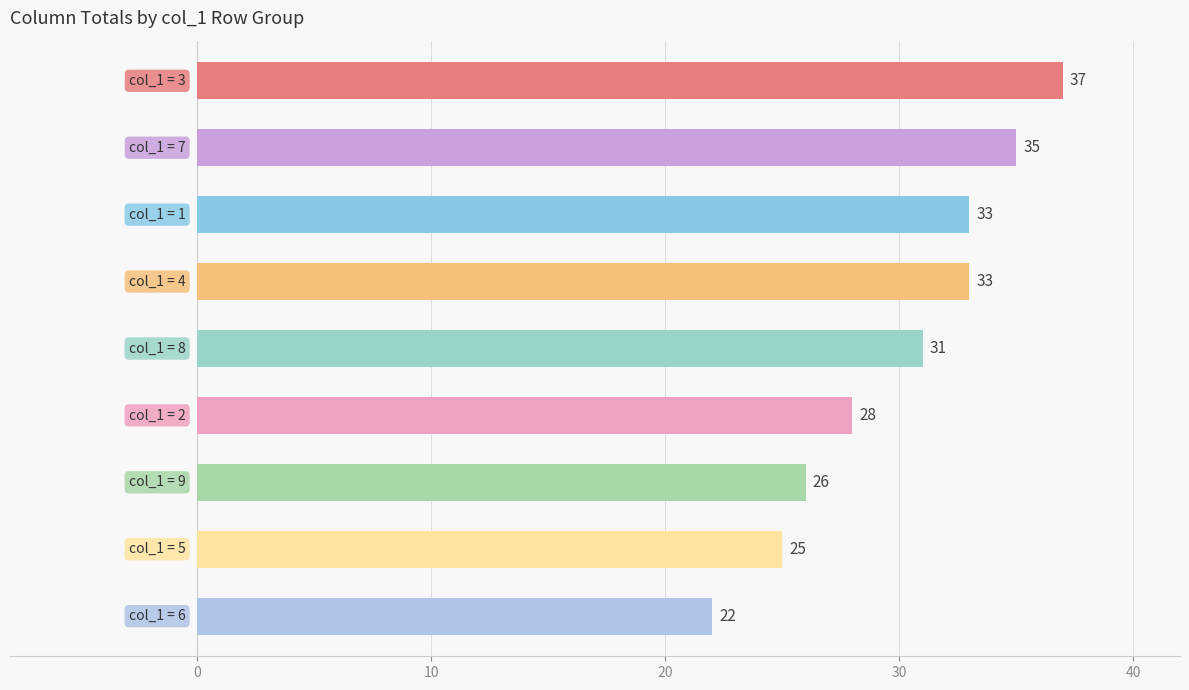

What is the difference between the second highest and minimum values?

13